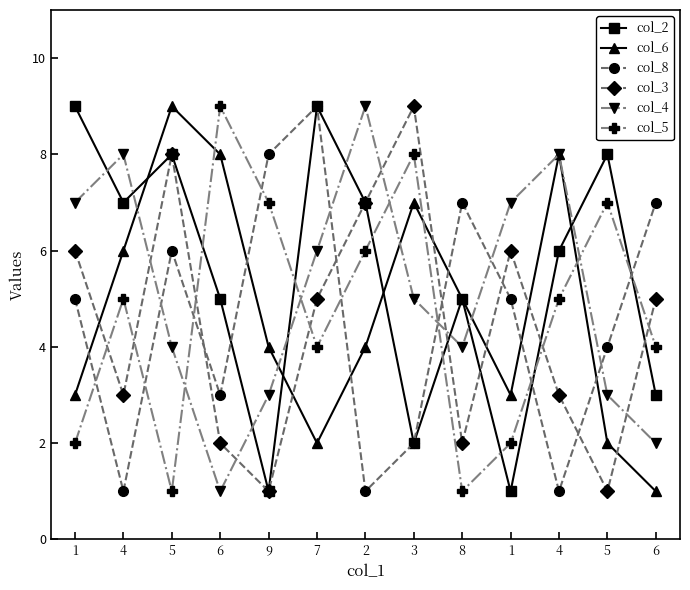

What is the total value across all series at 4?

30